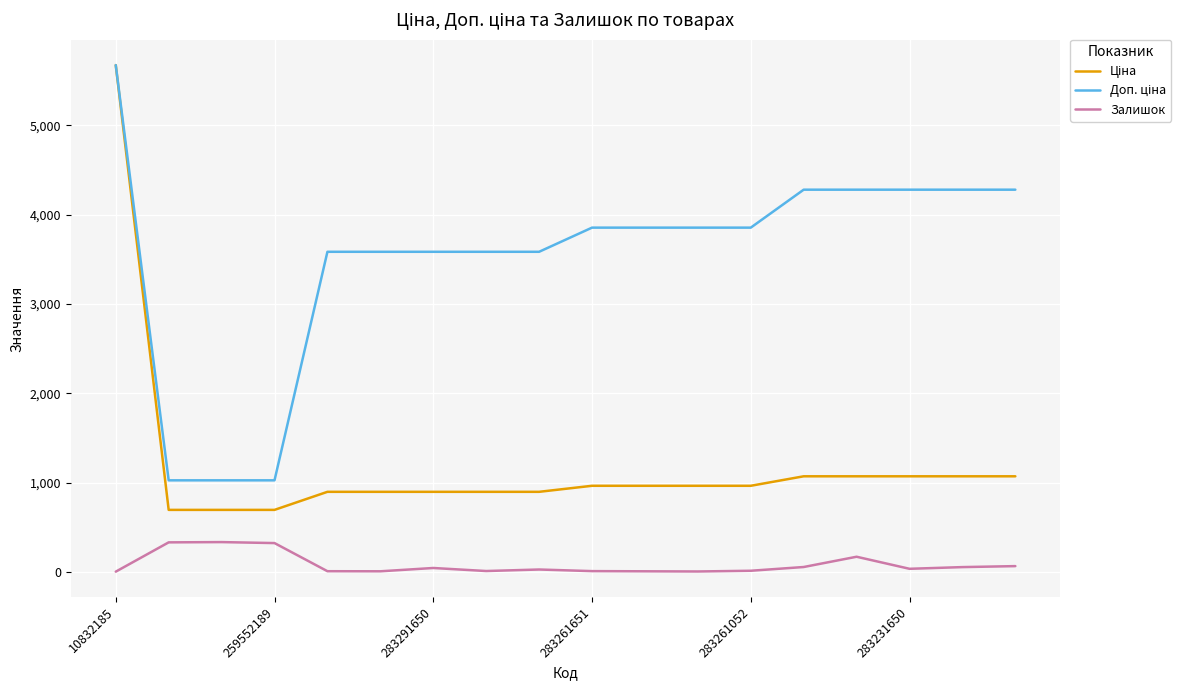

What is the maximum value shown in the chart?

5673.8